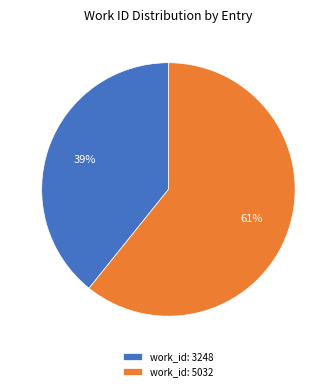

The work_id: 3248 slice represents 39% of the pie. True or false?

True